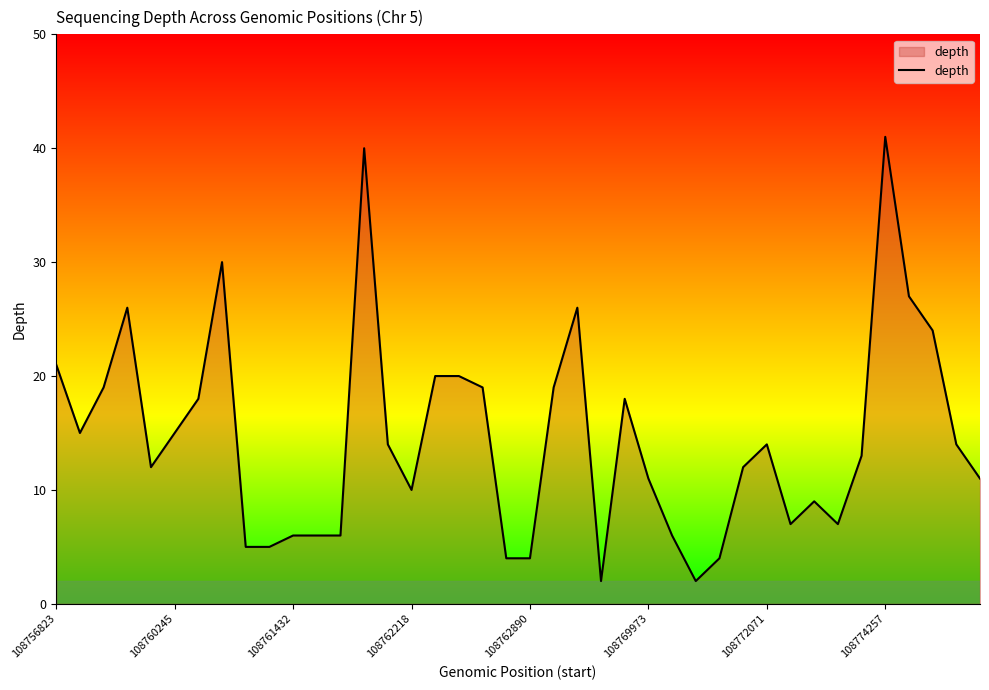

What is the difference between the maximum and minimum values?

39